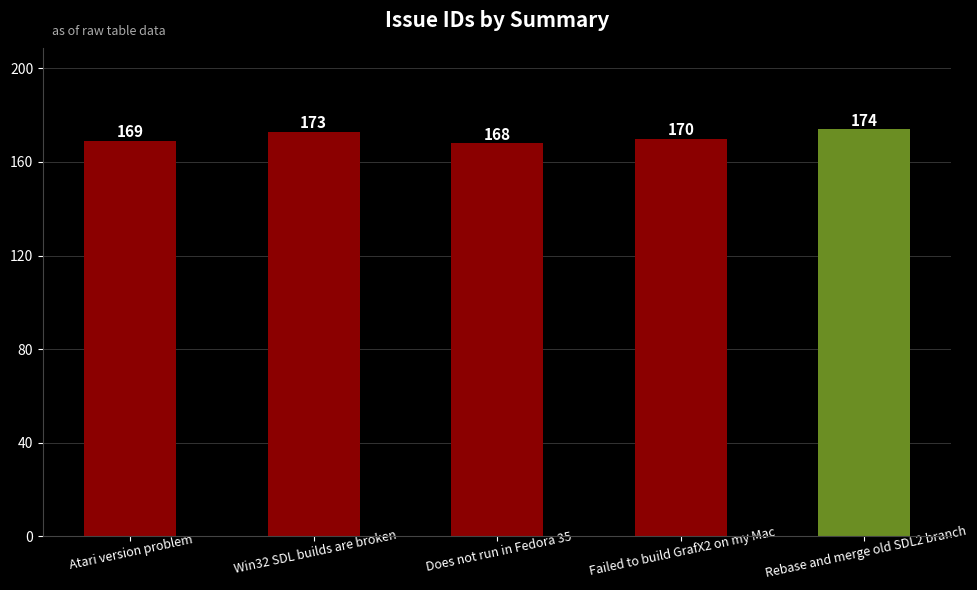

What is the average value?

171